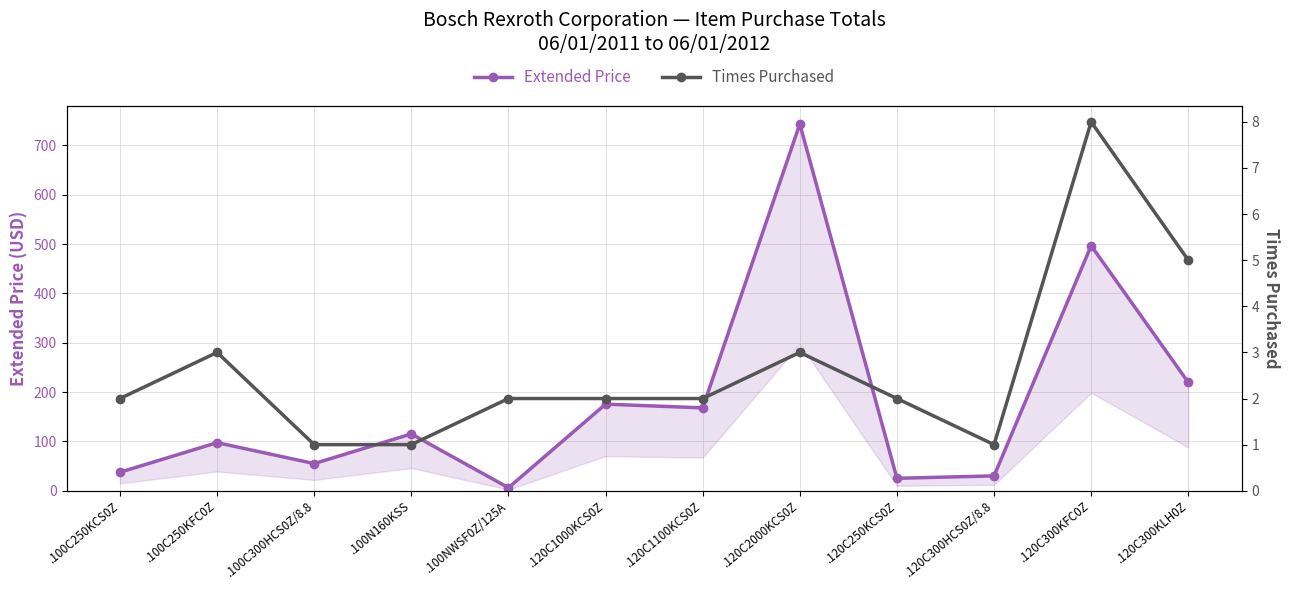

List the series in order of their overall mean, lowest first.

Times Purchased, Extended Price